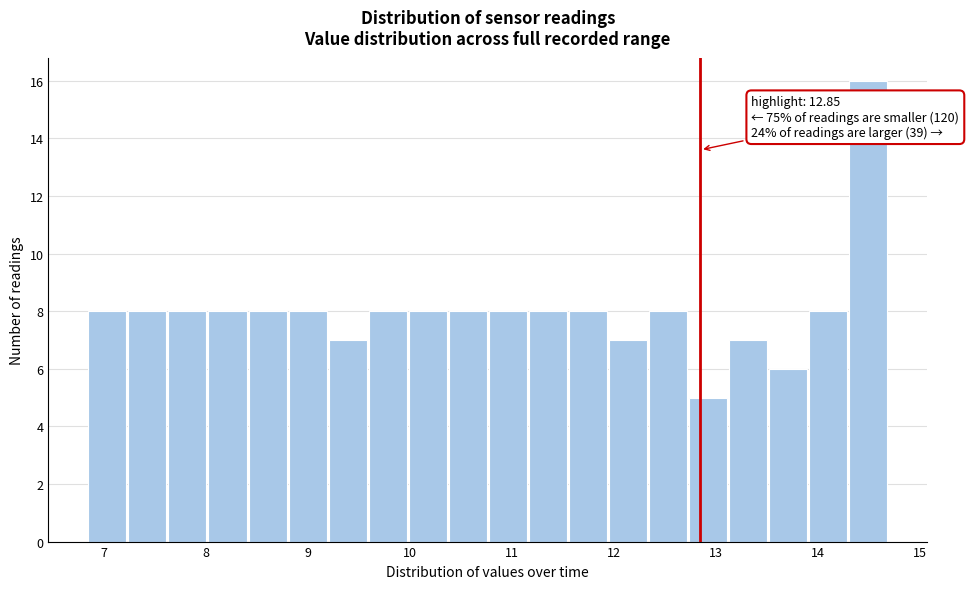

Around what value on the x-axis is the tallest bar? Give the approximate position of its centre, as read against the axis.

14.5